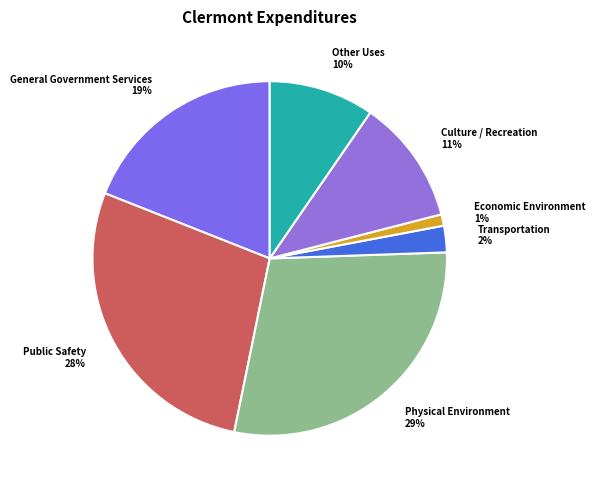

Which has a higher value, Physical Environment or Transportation?

Physical Environment